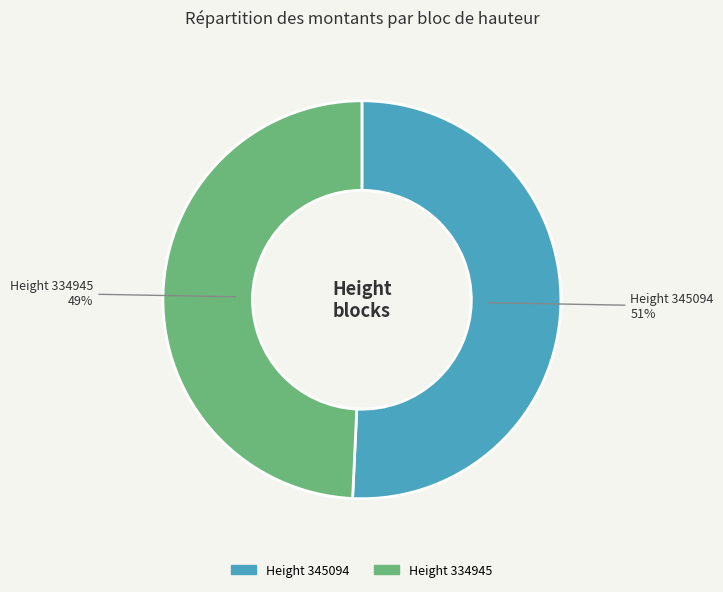

What is the largest slice in the pie chart?

Height 345094